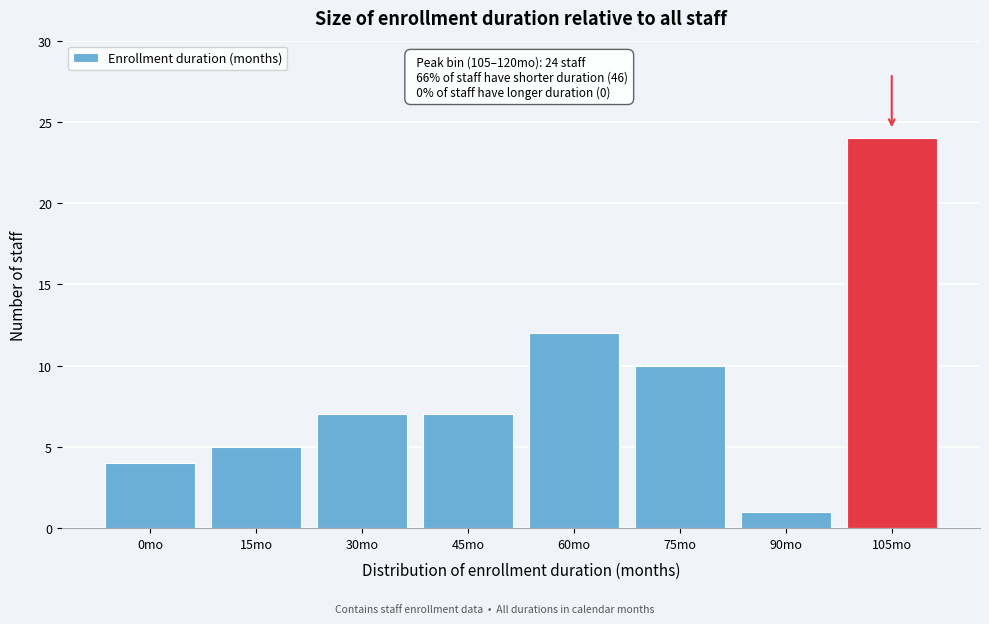

Reading left to right, list all the values displayed in this chart.

0mo=4	15mo=5	30mo=7	45mo=7	60mo=12	75mo=10	90mo=1	105mo=24